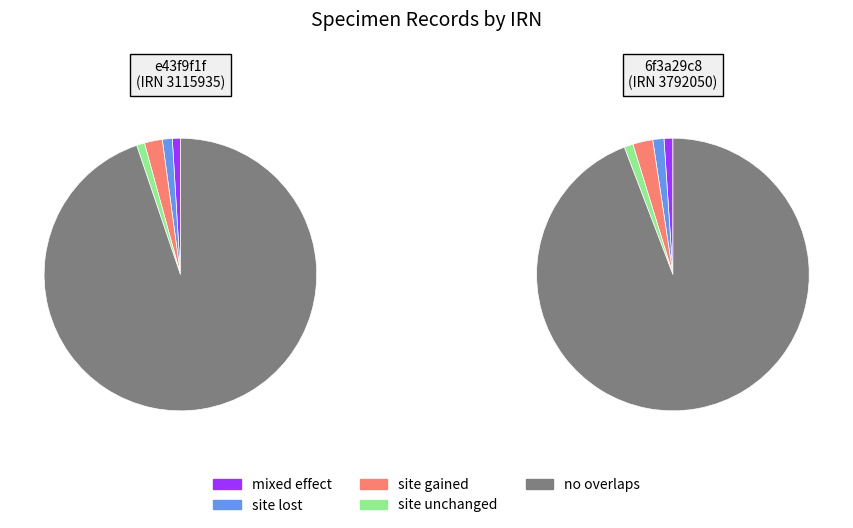

To the nearest percent, what is the combined percentage of 6f3a29c8-1acd-41d3-acb2-75d95417725c and e43f9f1f-e72e-48c0-b804-419bf0fe3f54?

100%